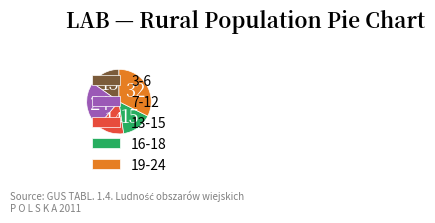

True or false: 19-24 accounts for 32% of the total.

True